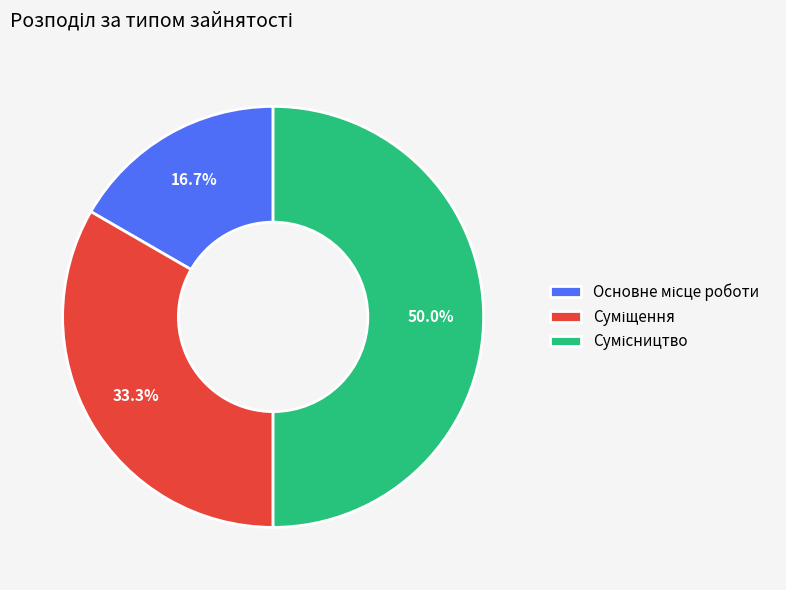

Count the number of slices in the pie.

3